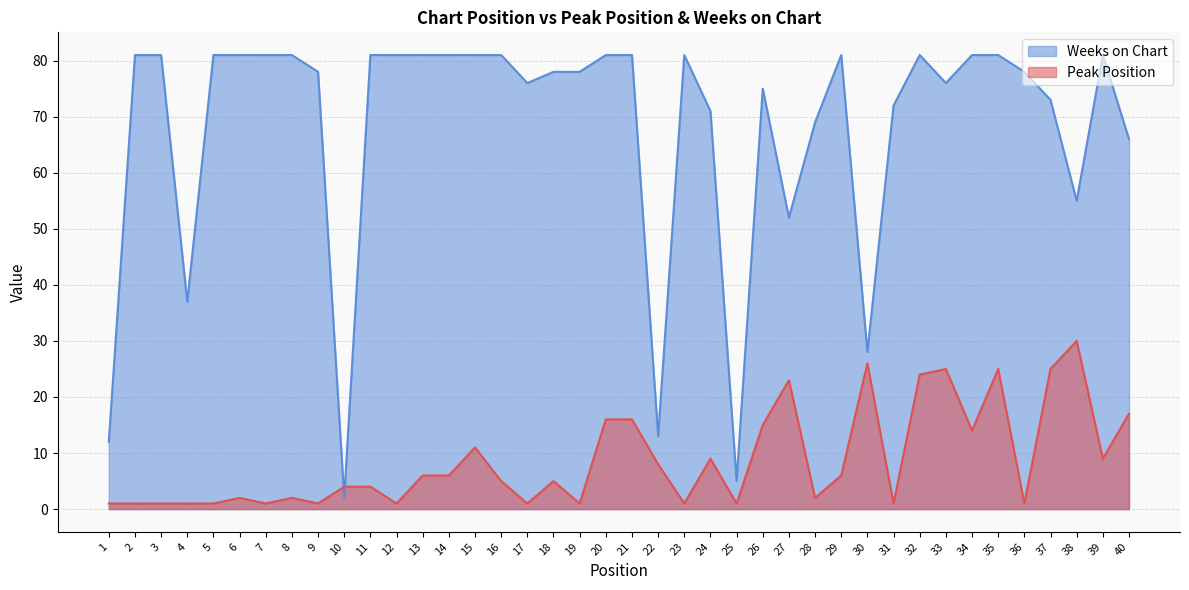

True or false: Peak Position and Weeks on Chart intersect in this chart.

True